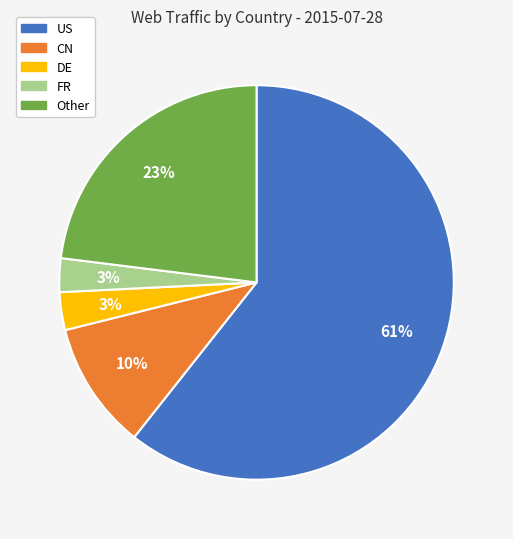

To the nearest percent, what is the difference between the largest and smallest slice percentages?

58%